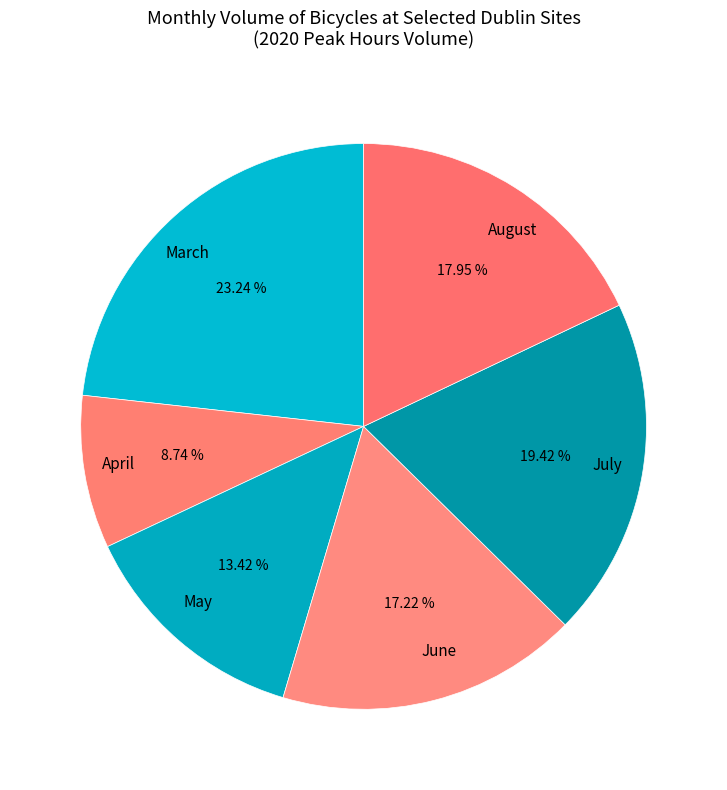

Do June and July together represent more than half of the pie?

No